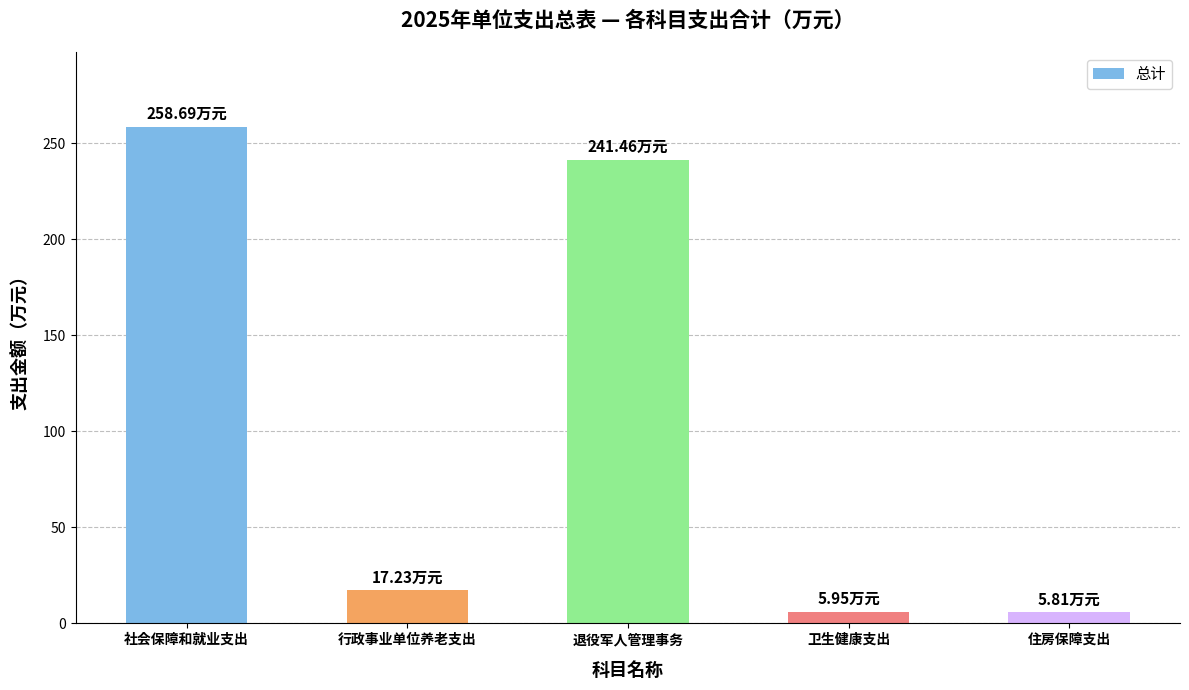

Which label corresponds to the largest value in the chart?

社会保障和就业支出